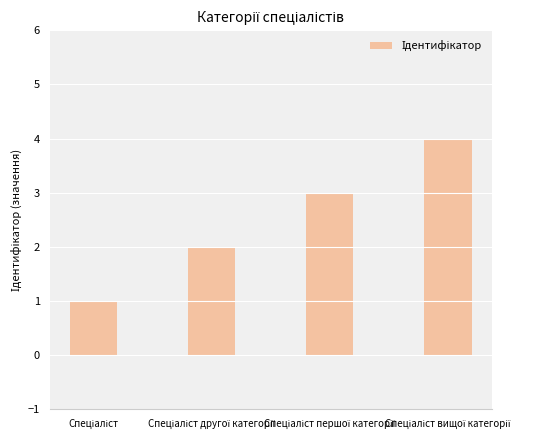

What is the difference between the maximum and minimum values?

3